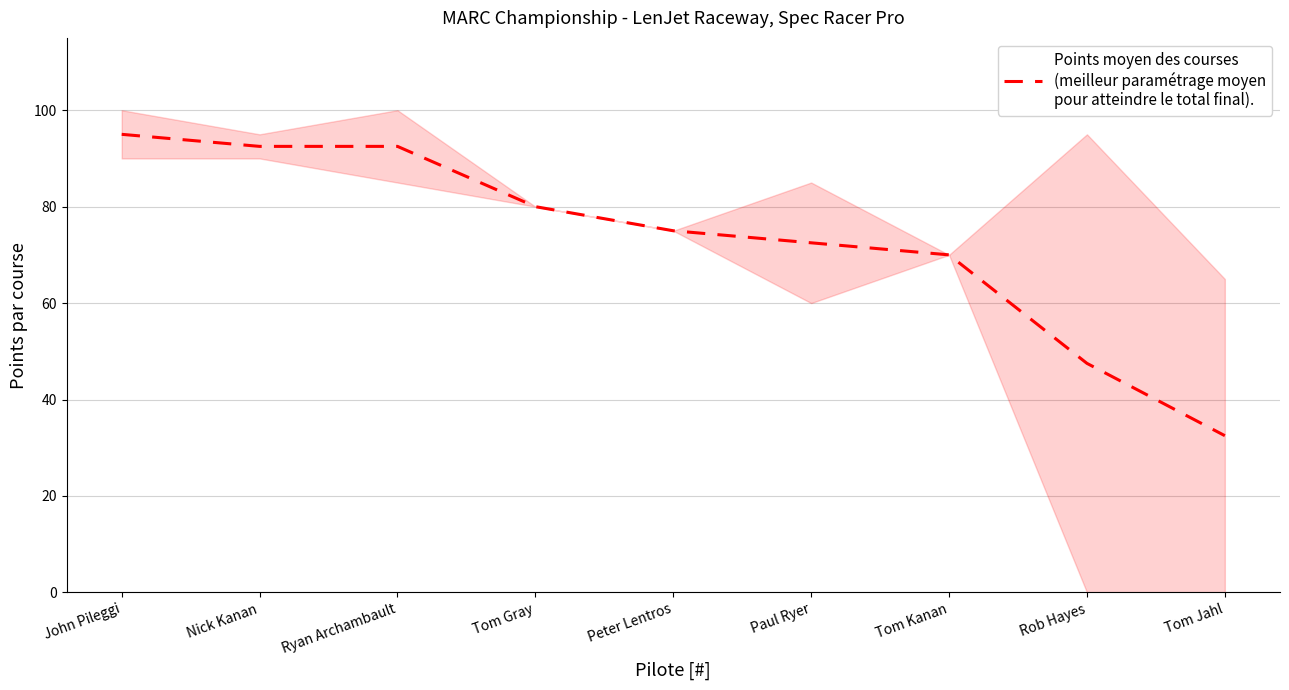

Count the number of values greater than 75.

4